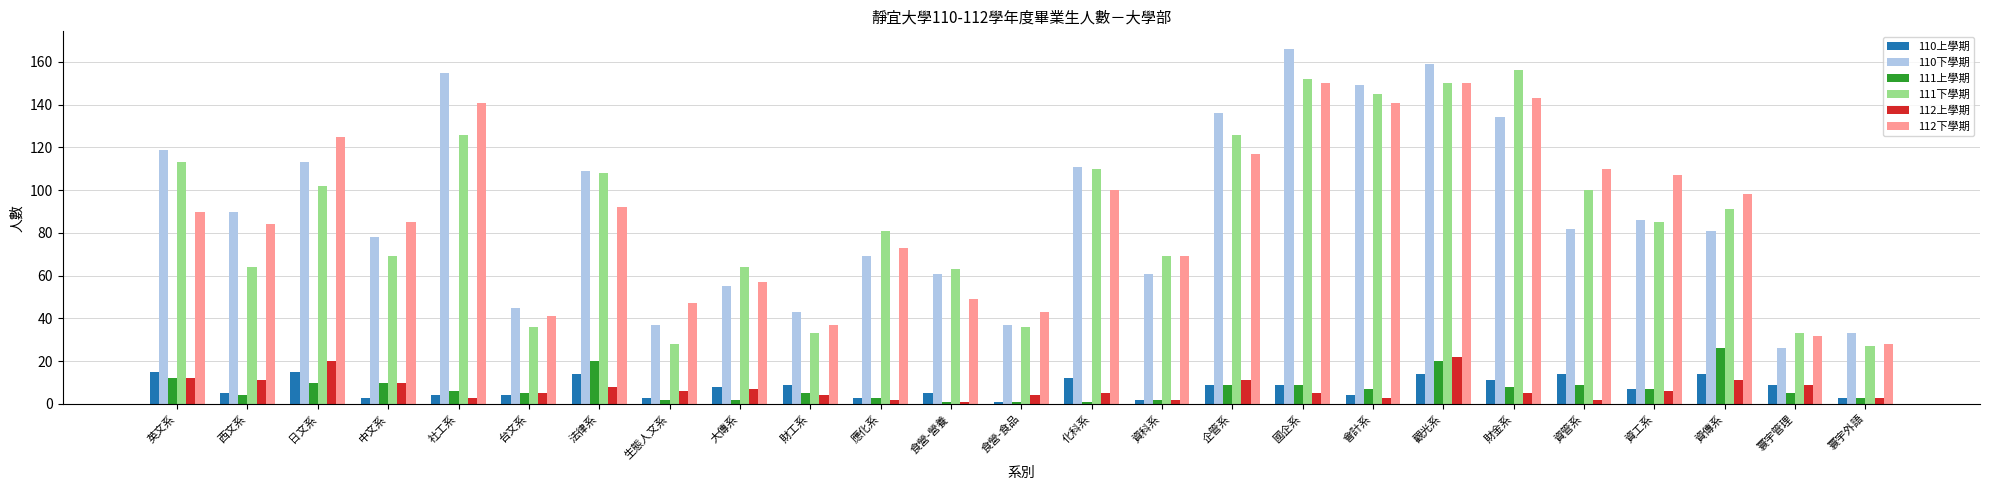

Are the bars horizontal?

No